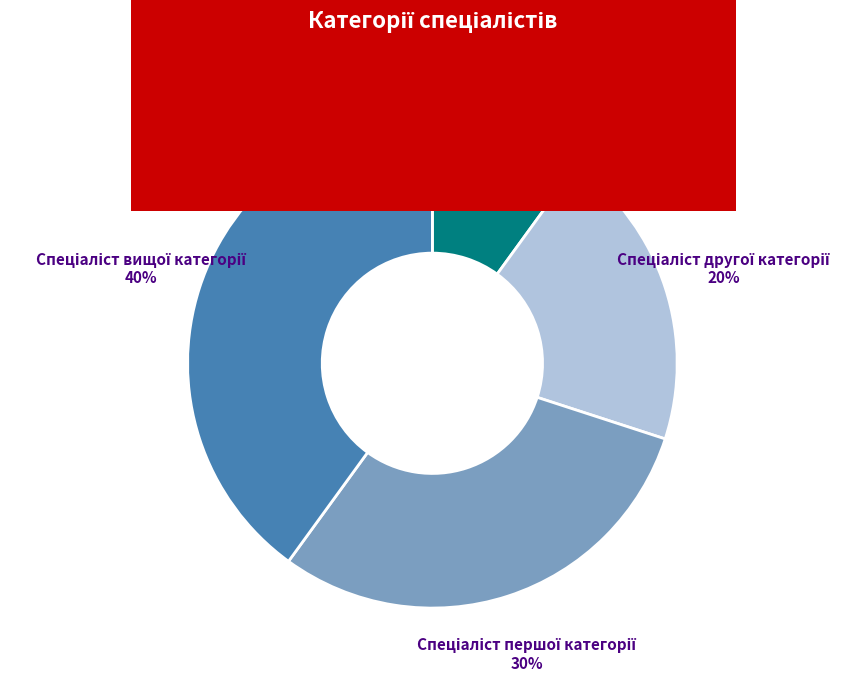

Is there a majority slice in this chart?

No